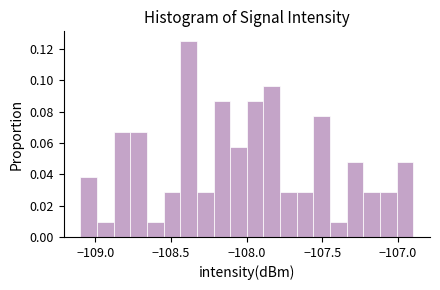

Around what value on the x-axis is the tallest bar? Give the approximate position of its centre, as read against the axis.

-108.40